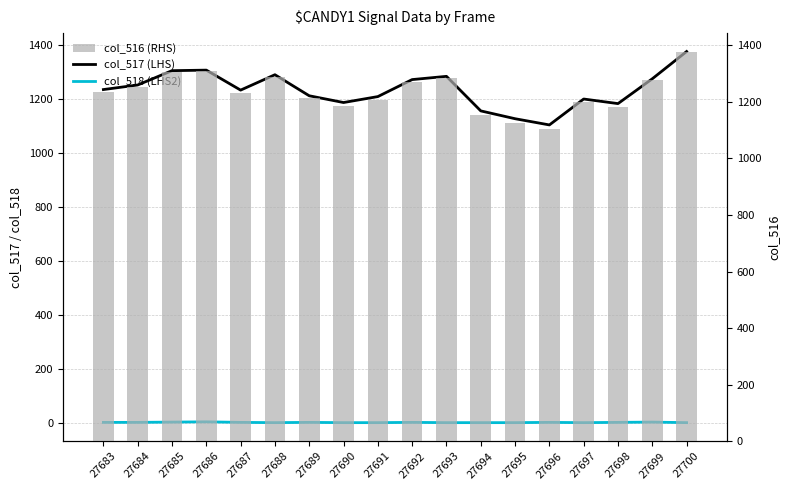

True or false: col_516 (RHS) has a value of 1942 at 27691.

False